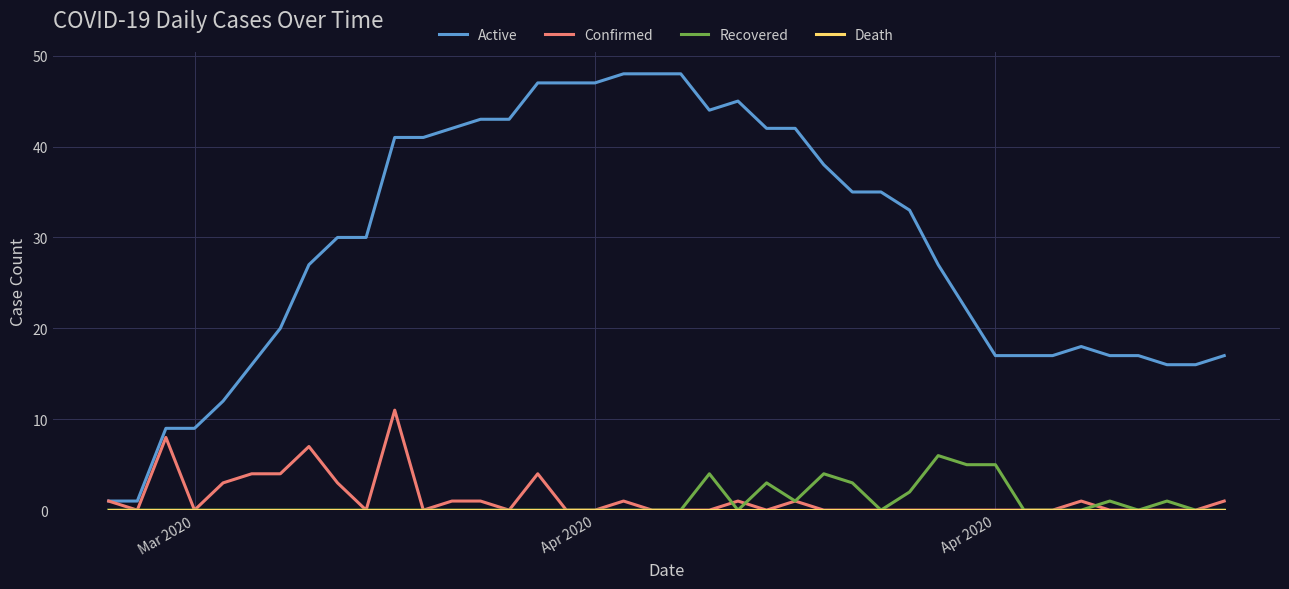

Which series has the largest range (max minus min)?

Active